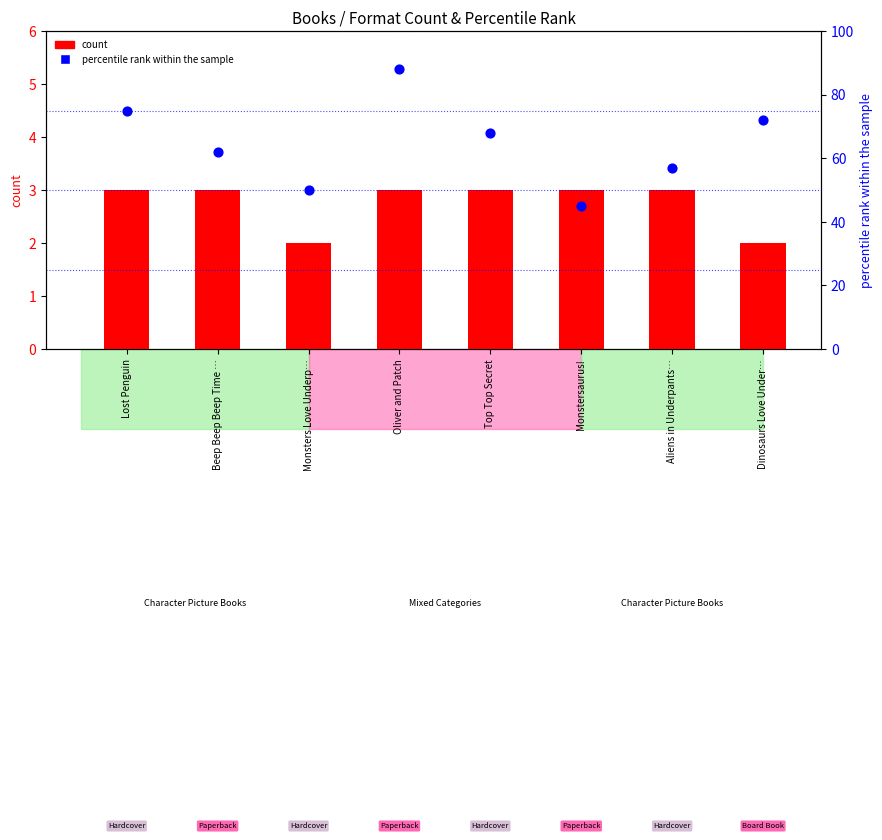

What is the total value across all series at Dinosaurs Love Under…?

74